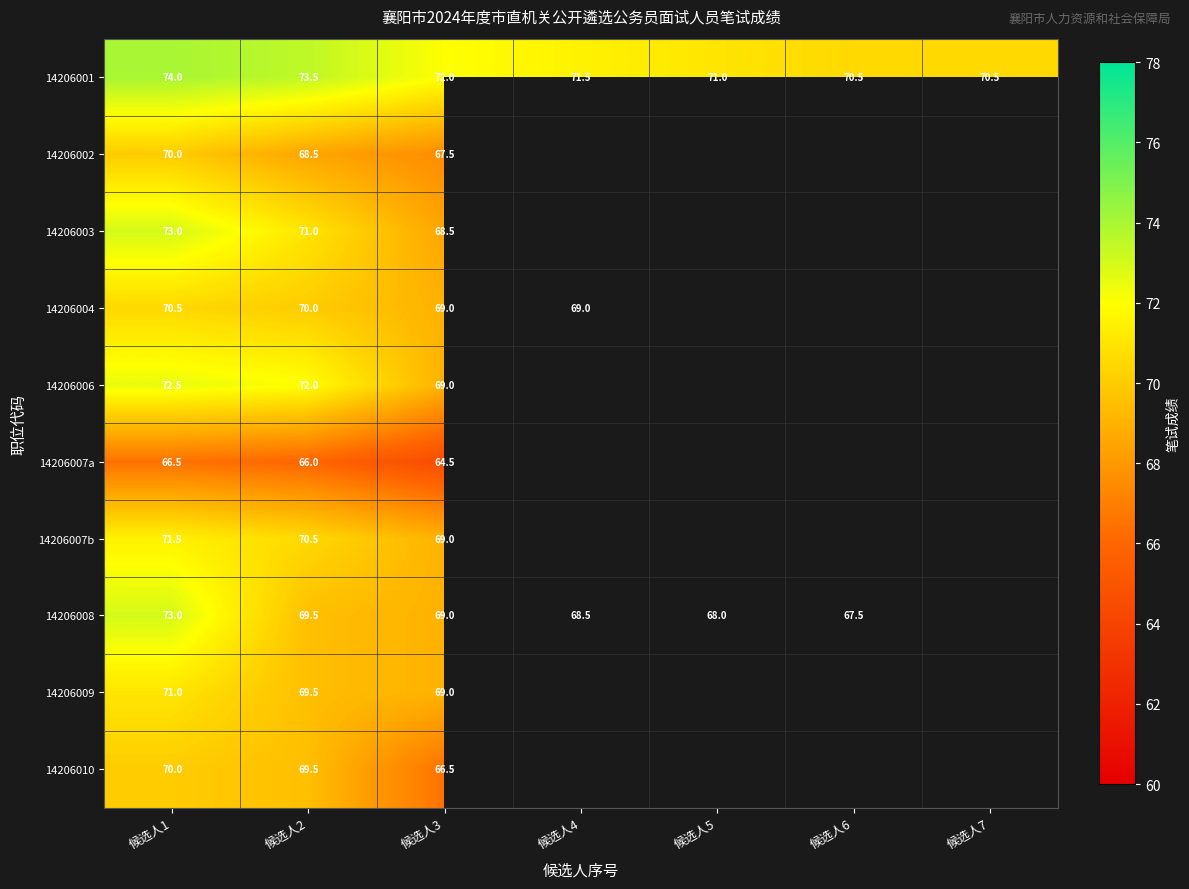

What is the difference between the 14206004 values at 候选人2 and 候选人1?

0.5